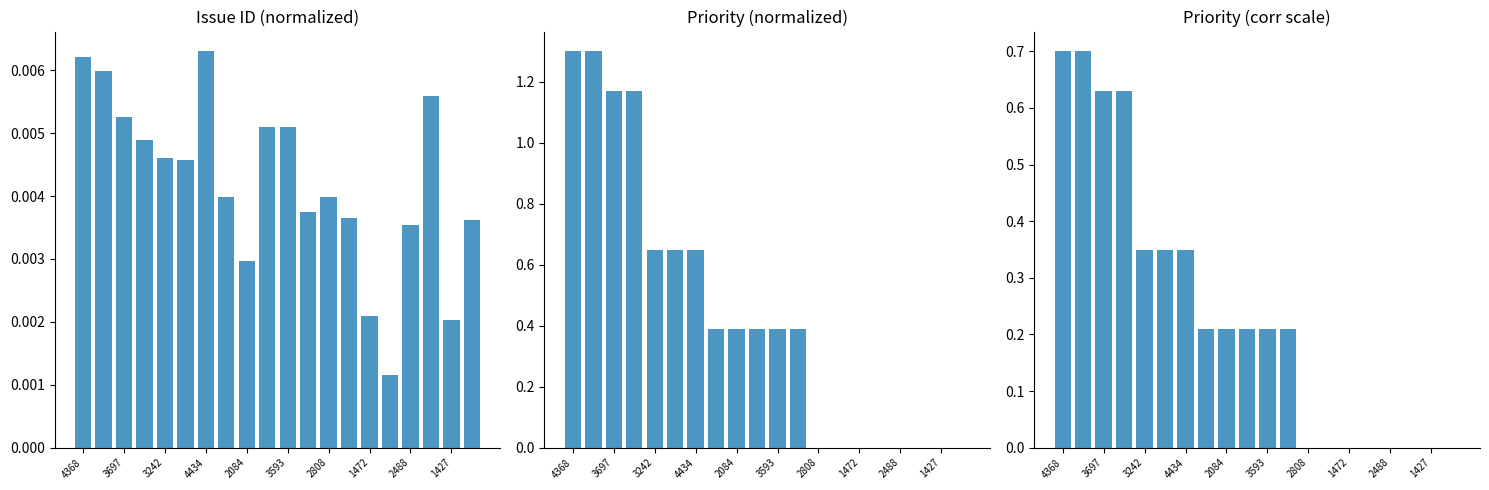

Which has a higher value, 3697 or 14?

3697